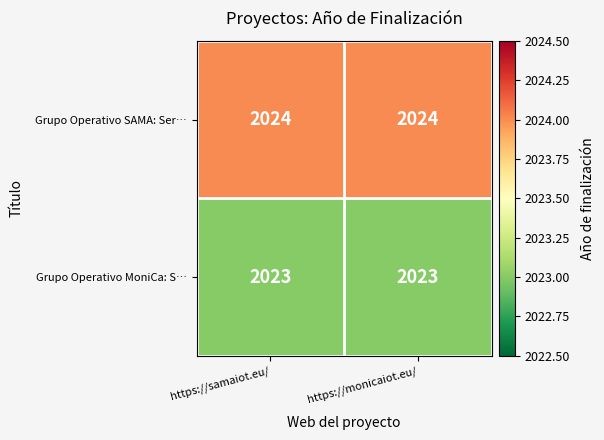

The value of Grupo Operativo MoniCa: S… at https://monicaiot.eu/ is 3238. True or false?

False